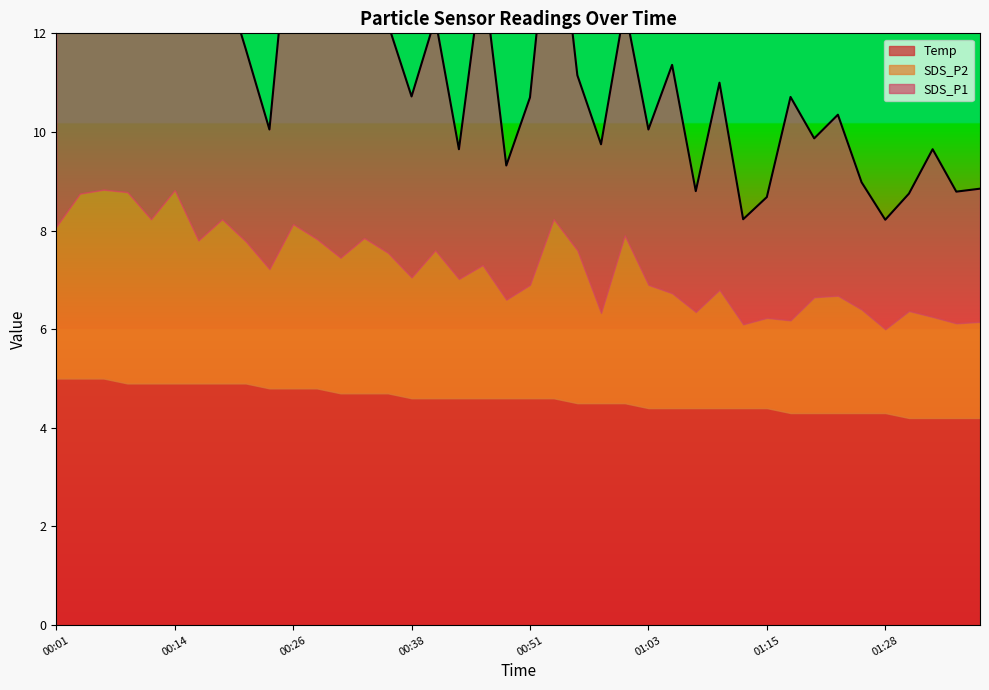

Where does the SDS_P1 series first go above 4?

00:01